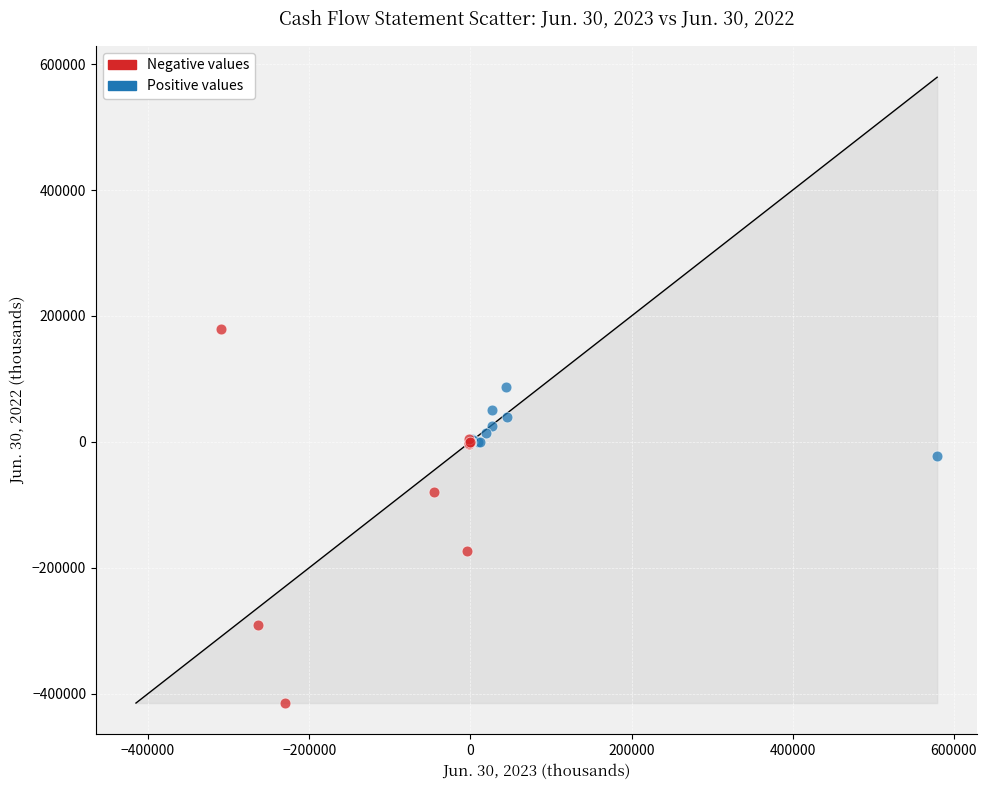

Which series reaches the minimum Y coordinate?

Negative values